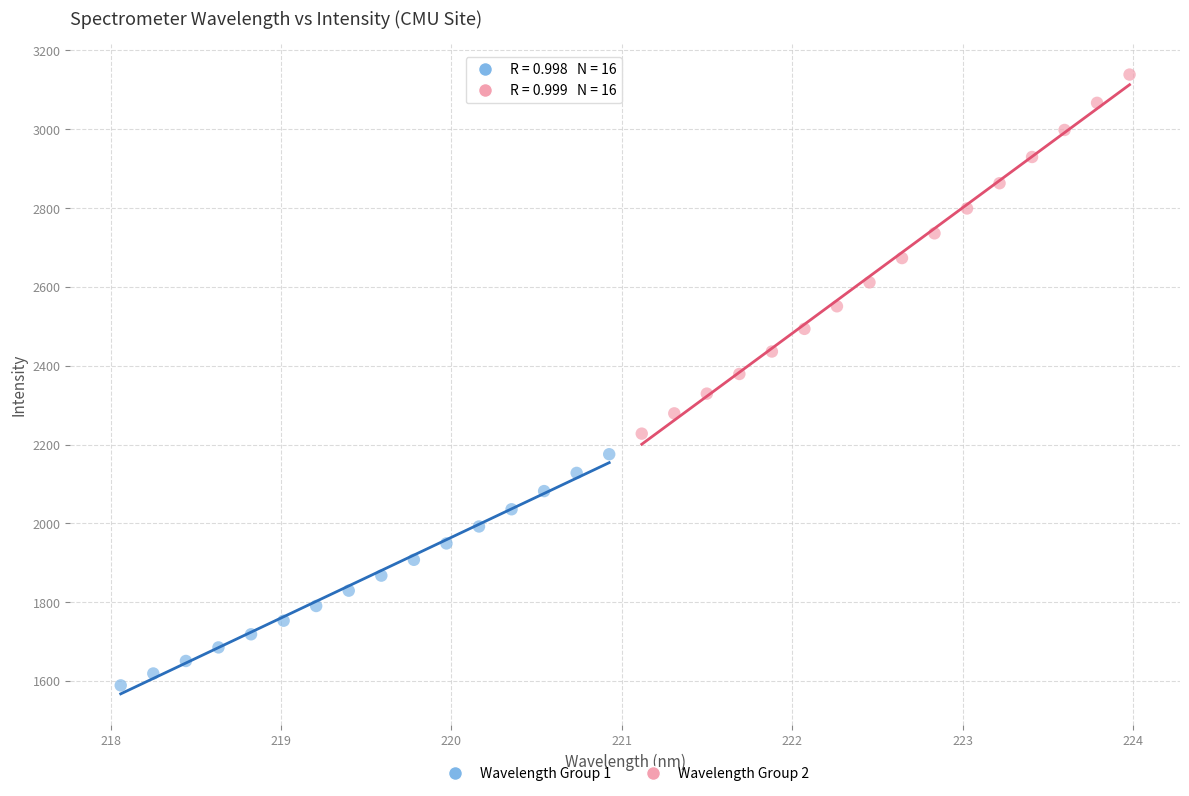

Which series has the widest spread of Y values?

Wavelength Group 2